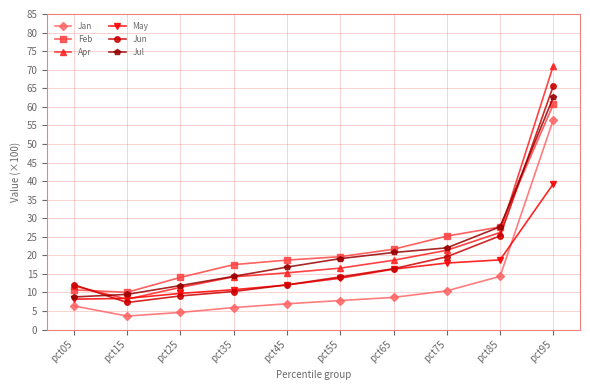

True or false: Feb has more than 2 interior local peaks.

False